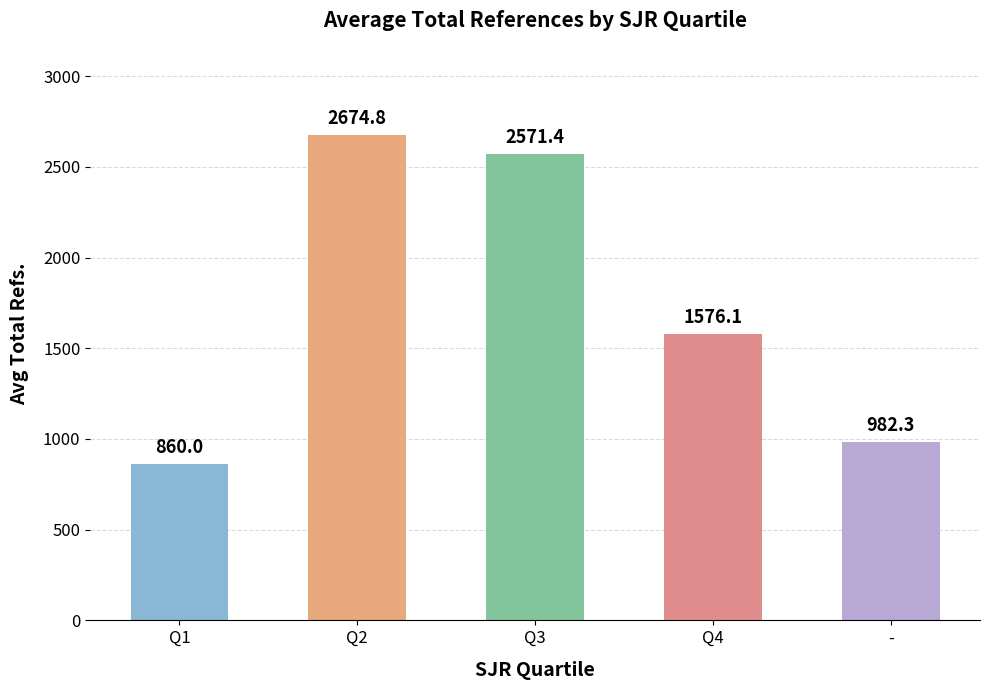

What is the value of the 4th bar from the left?

1576.1